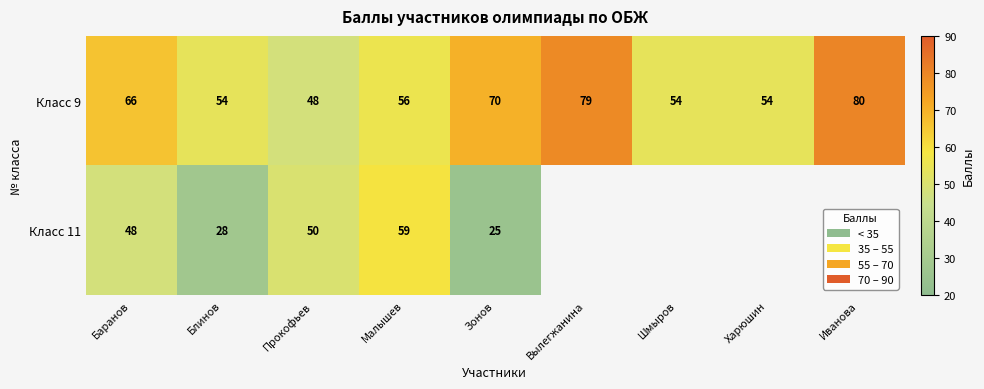

The Класс 9 series shows 50.5 at Вылегжанина. True or false?

False